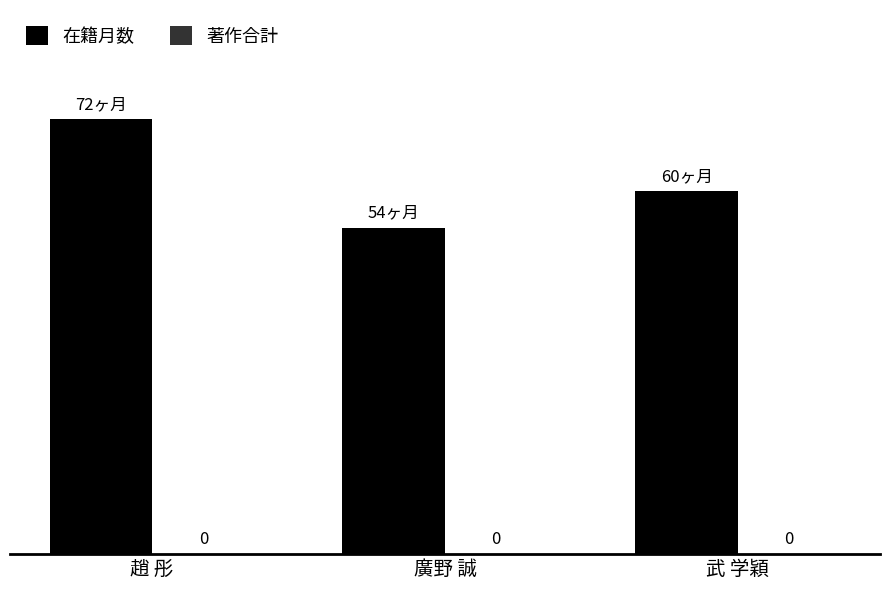

Reading left to right, what are all the values shown in this chart?

在籍月数: 趙 彤=72	廣野 誠=54	武 学穎=60
著作合計: 趙 彤=0	廣野 誠=0	武 学穎=0